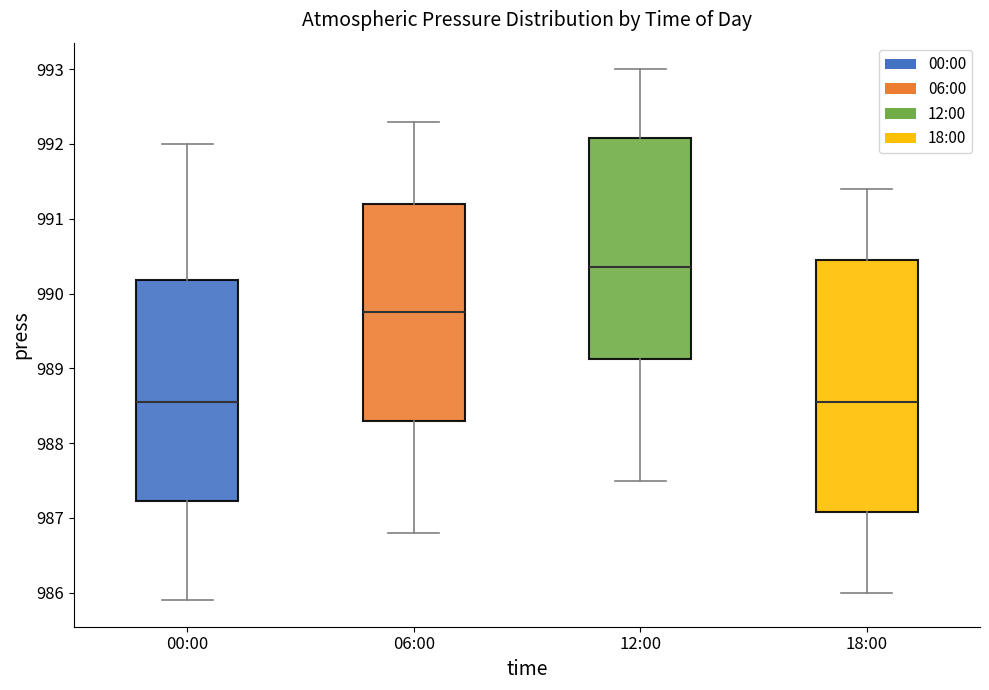

Reading left to right, transcribe this box plot: for each box, give where its median line is, the range the box spans, and where its two whiskers end, as read against the y-axis. The values are not printed on the chart, so give them approximately, as read against the axis.

00:00: median 988.6, box 987.2 to 990.2, whiskers 985.9 to 992.0
06:00: median 989.8, box 988.3 to 991.2, whiskers 986.8 to 992.3
12:00: median 990.4, box 989.1 to 992.1, whiskers 987.5 to 993.0
18:00: median 988.6, box 987.1 to 990.5, whiskers 986.0 to 991.4